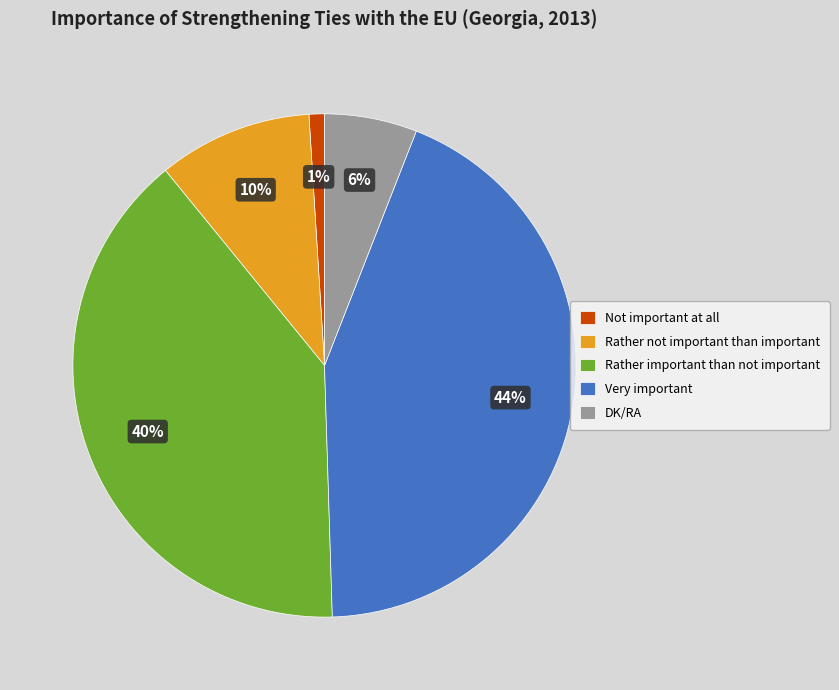

Is DK/RA the majority of the pie?

No